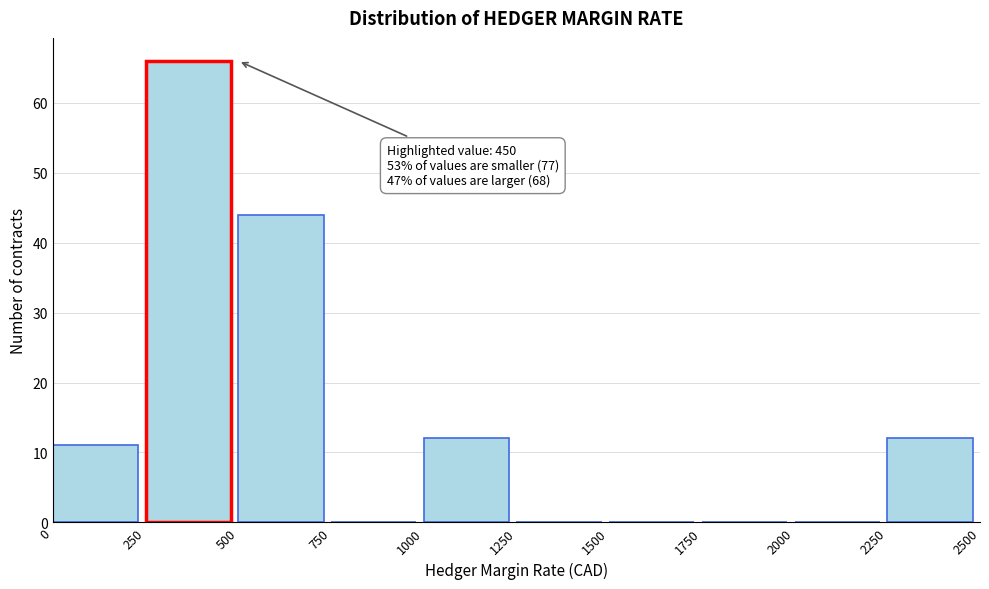

Which range on the x-axis has the tallest bar?

250 to 500